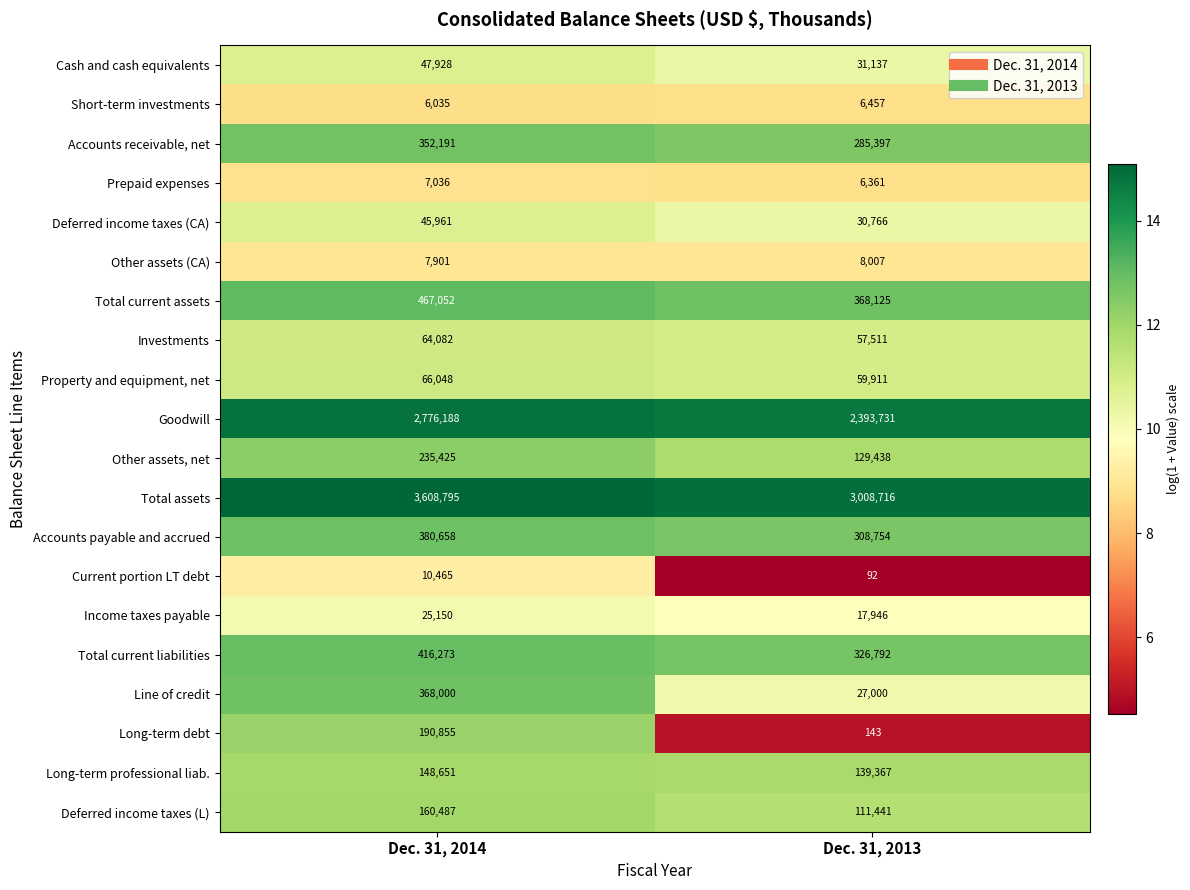

At which category is the sum across all series the highest?

Dec. 31, 2014